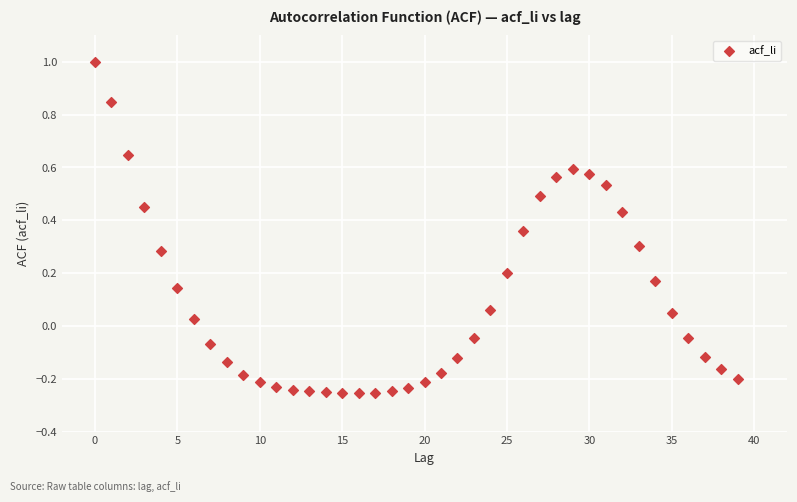

How many data points are displayed?

40